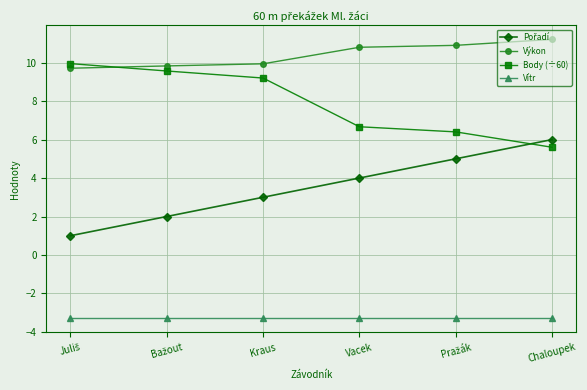

What is the greatest value displayed?

11.2